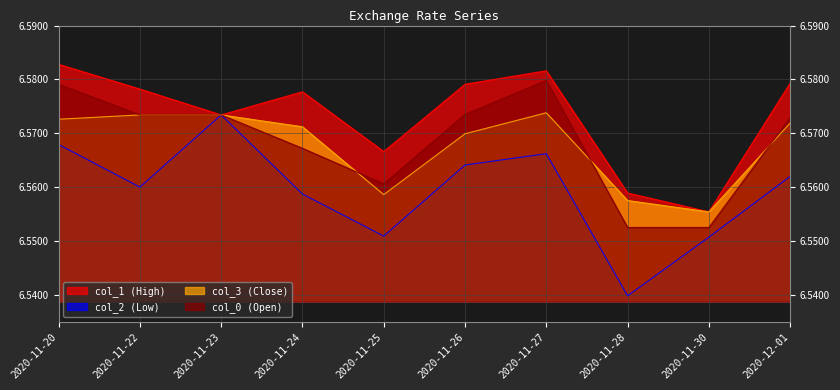

Where is the first local minimum for col_3?

2020-11-25